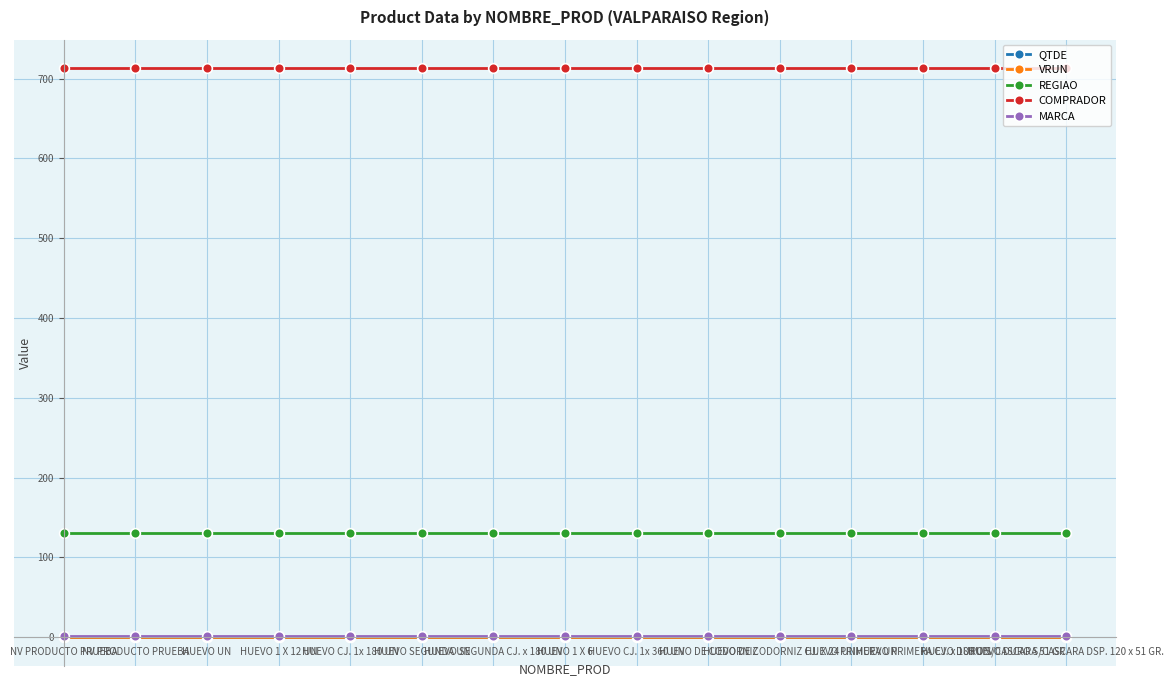

How many lines are shown in the chart?

5